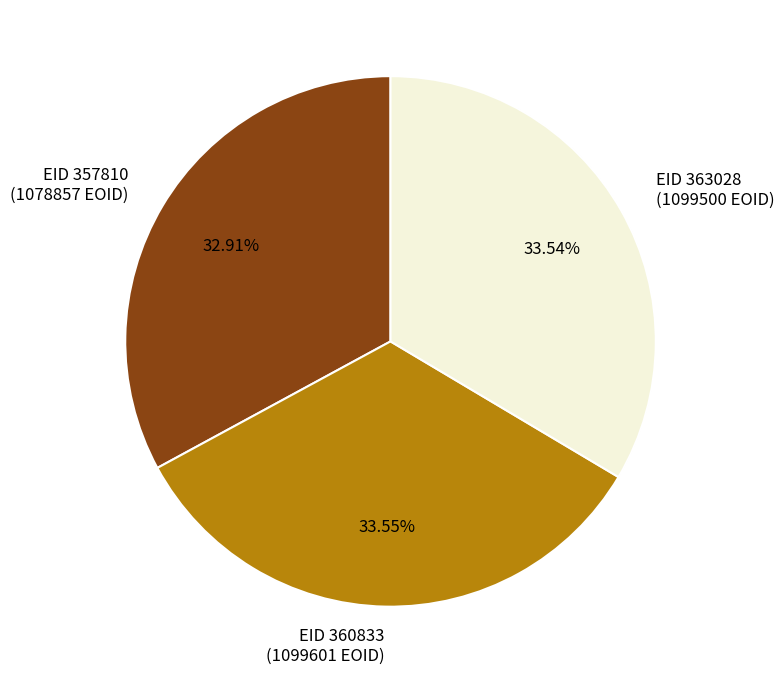

Count the number of slices in the pie.

3